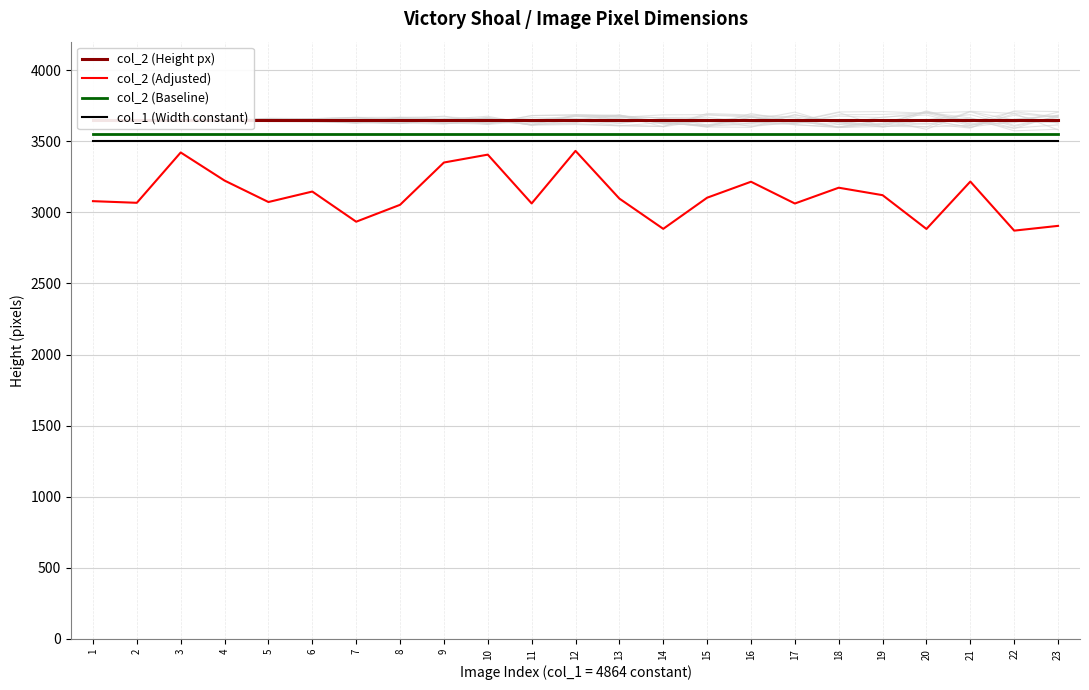

The value of col_2 (Baseline) at 1 is 3548.0. True or false?

True